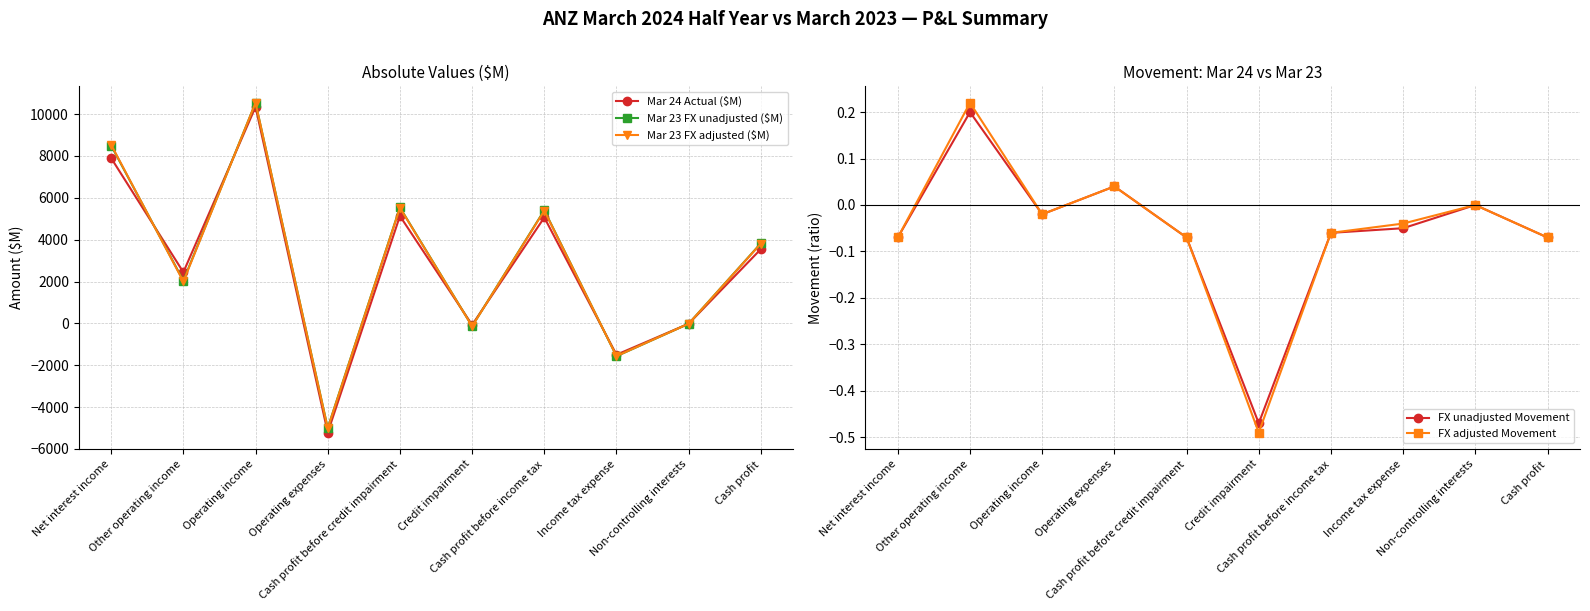

The FX unadjusted Movement series shows -0.2 at Credit impairment. True or false?

False